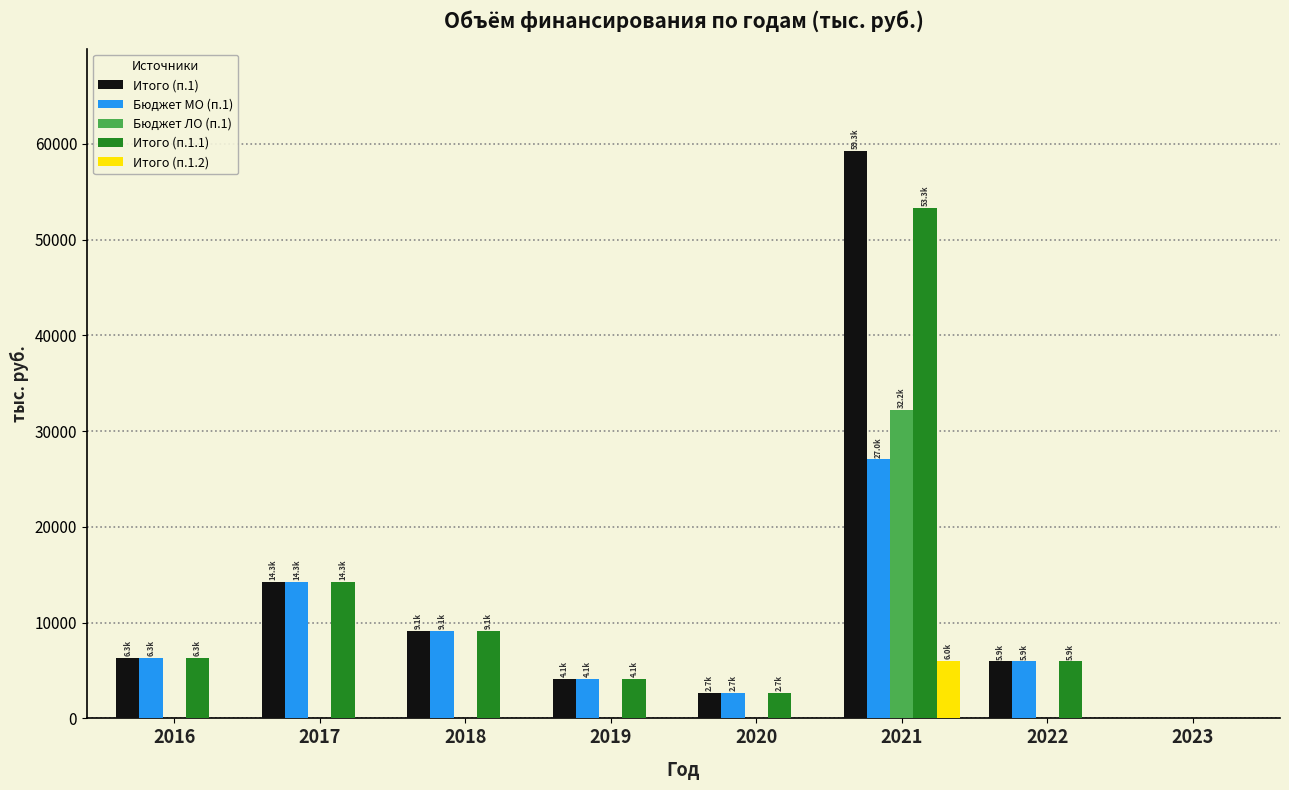

Reading left to right, list all the values displayed in this chart.

Итого (п.1): 6309.2	14278.2	9139.6	4141.4	2672.6	59285.9	5946.8	0.0
Бюджет МО (п.1): 6309.2	14278.2	9139.6	4141.4	2672.6	27039.1	5946.8	0.0
Бюджет ЛО (п.1): 0.0	0.0	0.0	0.0	0.0	32246.8	0.0	0.0
Итого (п.1.1): 6309.2	14278.2	9139.6	4141.4	2672.6	53287.6	5946.8	0.0
Итого (п.1.2): 0.0	0.0	0.0	0.0	0.0	5998.3	0.0	0.0